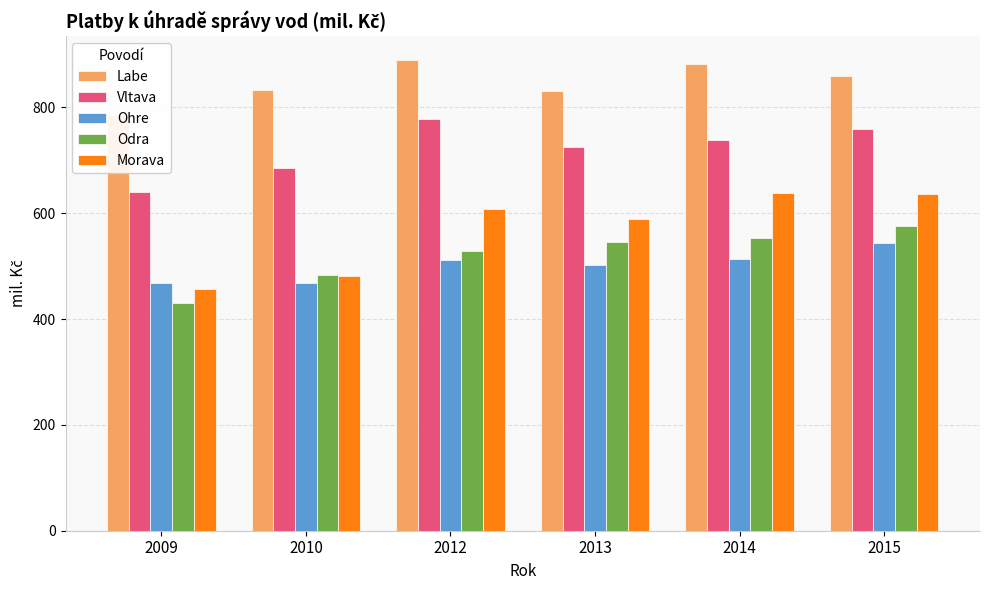

Rank the series by their maximum value, from lowest to highest.

Ohre, Odra, Morava, Vltava, Labe